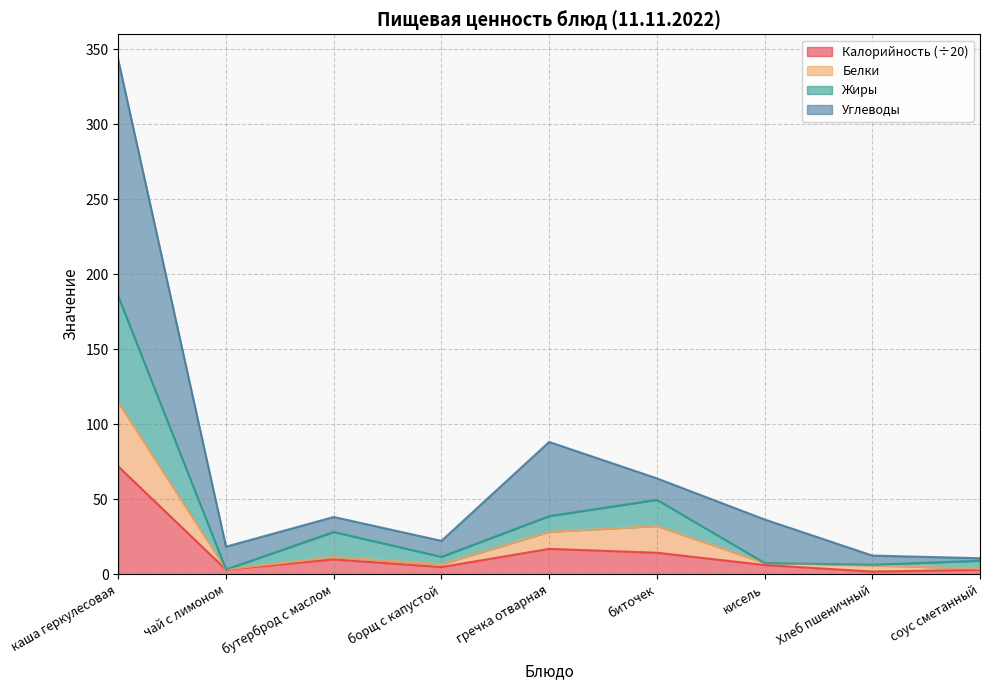

Read the Белки value at соус сметанный.

3.7